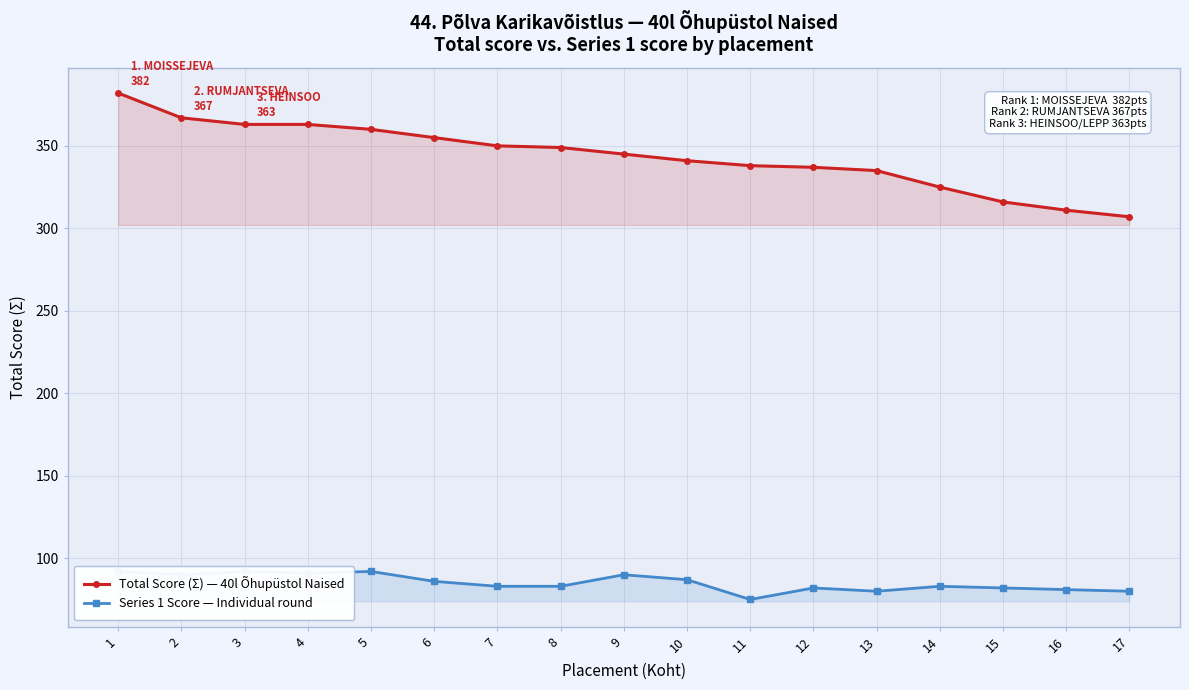

Reading left to right, list all the values displayed in this chart.

Total Score (Σ) — 40l Õhupüstol Naised: 1=382	2=367	3=363	4=363	5=360	6=355	7=350	8=349	9=345	10=341	11=338	12=337	13=335	14=325	15=316	16=311	17=307
Series 1 Score — Individual round: 1=92	2=90	3=92	4=91	5=92	6=86	7=83	8=83	9=90	10=87	11=75	12=82	13=80	14=83	15=82	16=81	17=80